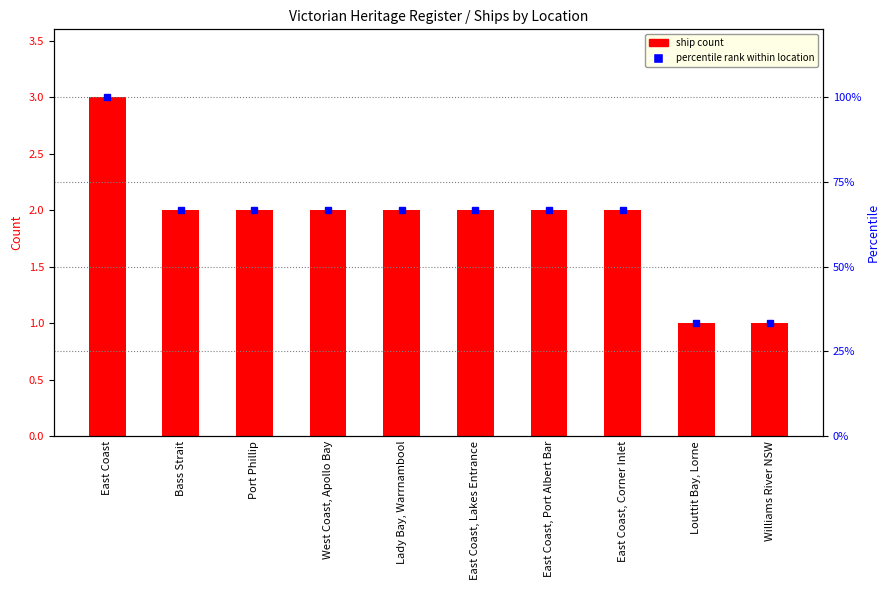

At which category is the sum across all series the highest?

East Coast